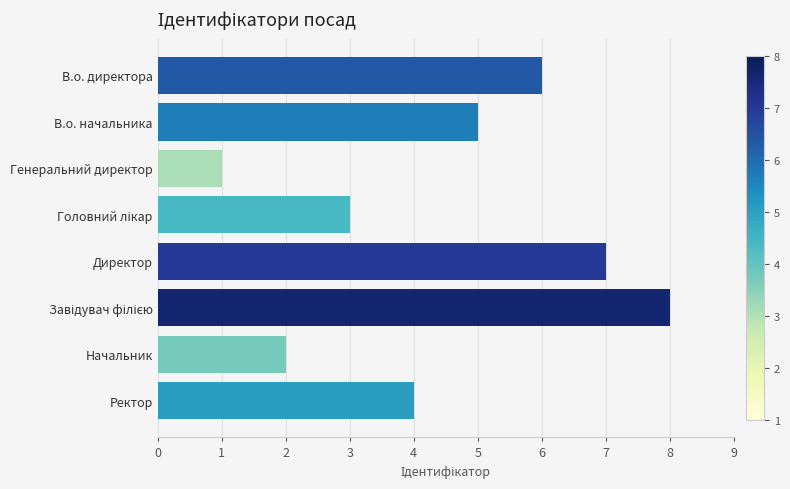

What is the change in value from В.о. начальника to Начальник?

-3